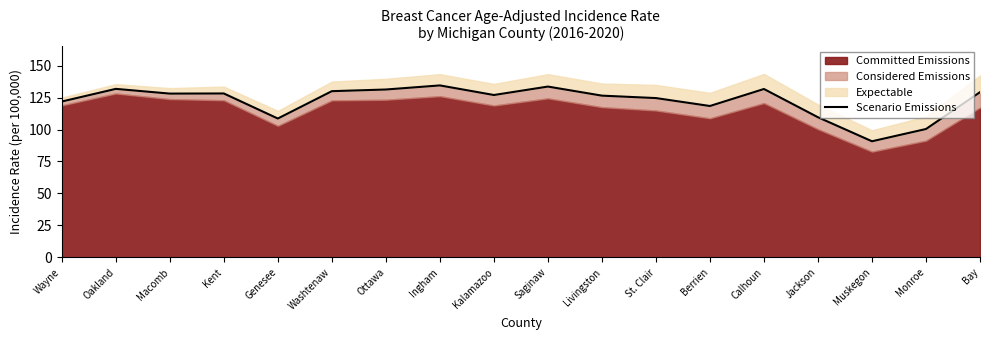

Is it true that the value at Macomb is 128.1?

True